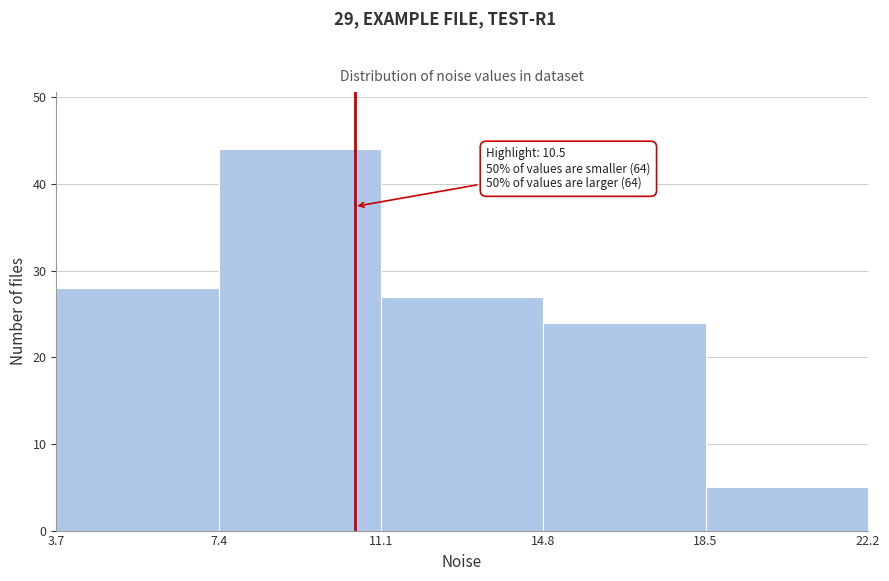

Which range on the x-axis has the tallest bar?

7.4 to 11.1